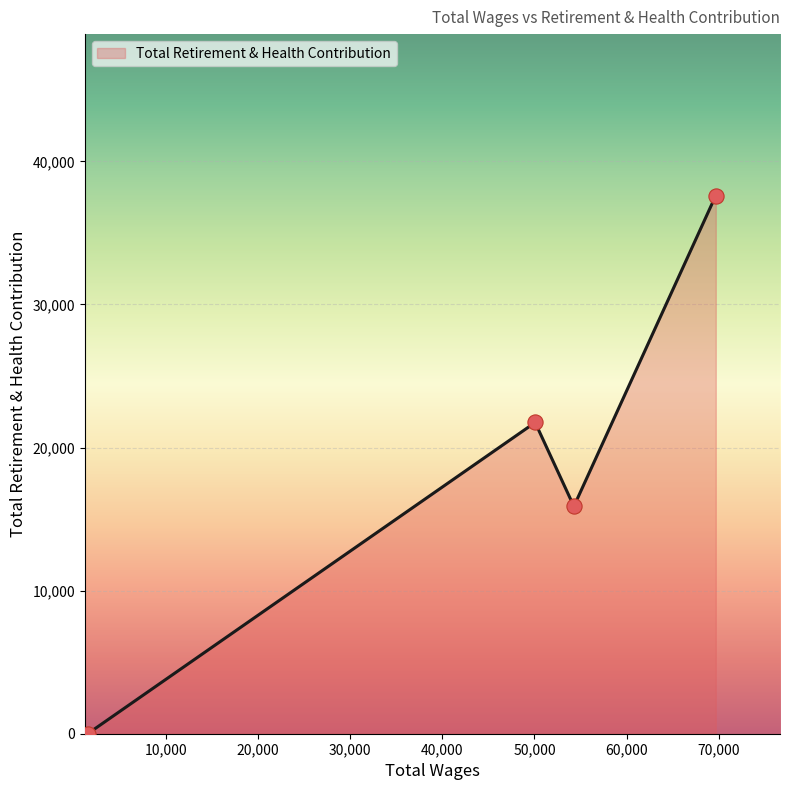

What is the difference between the second highest and minimum values?

21753